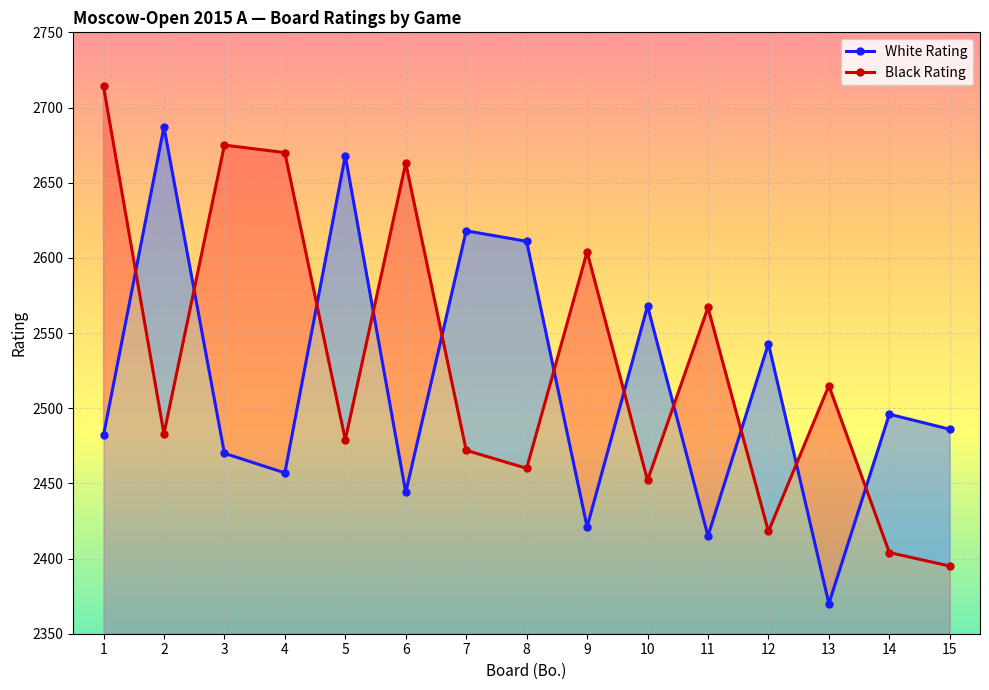

What is the spread (max minus min) of values at 6?

219